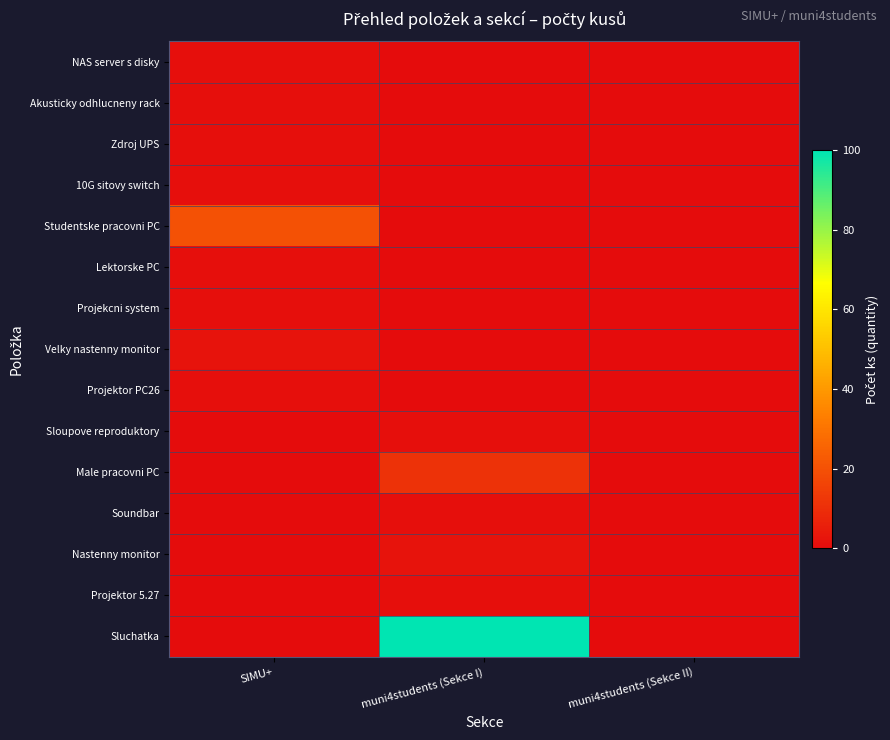

Which series has the largest total across all categories?

Sluchatka